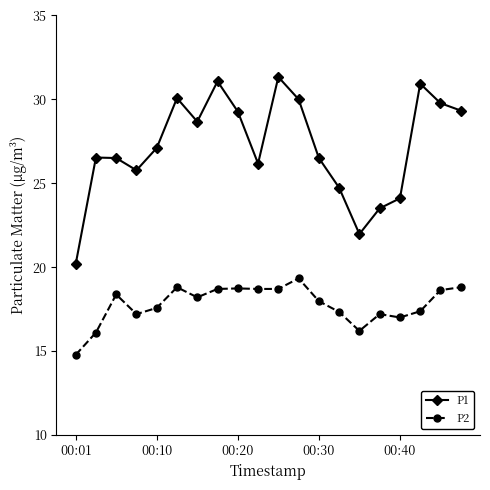

What is the difference between the second highest and minimum values in the P2 series?

4.0